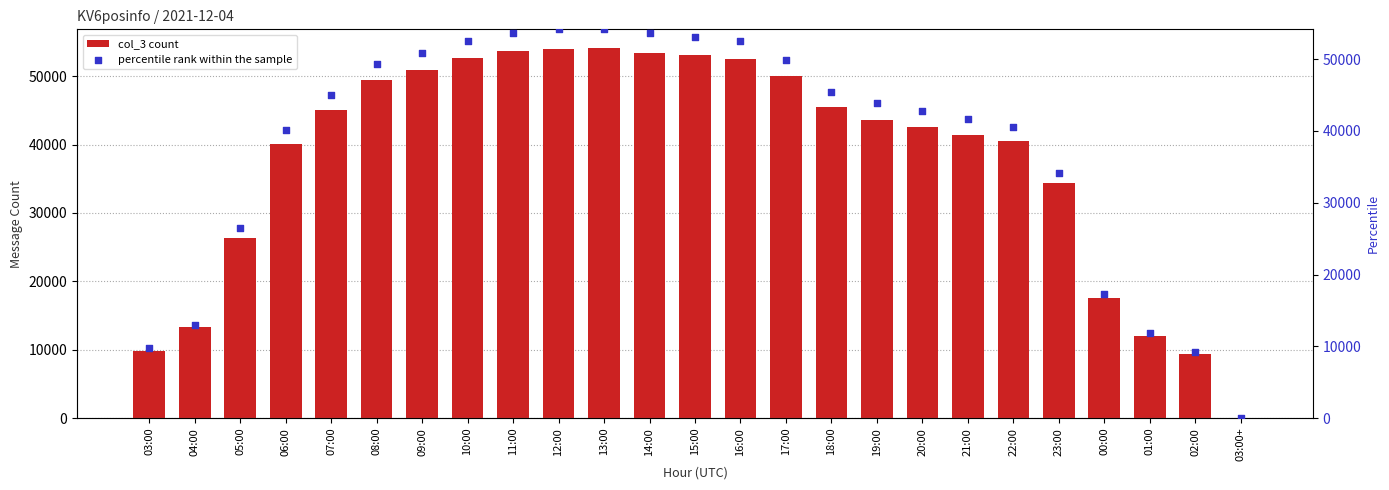

At which category is the sum across all series the highest?

13:00